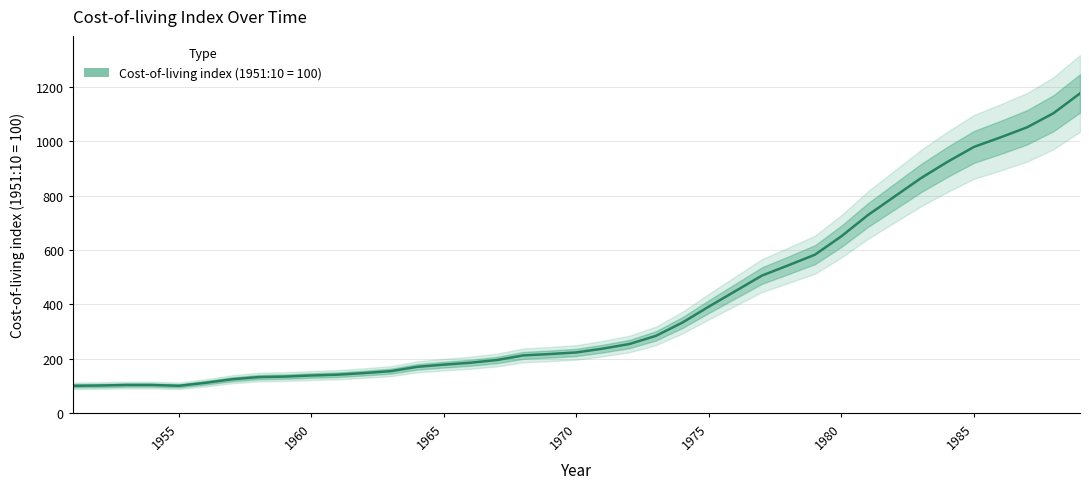

What is the difference between the second highest and second lowest values?

1004